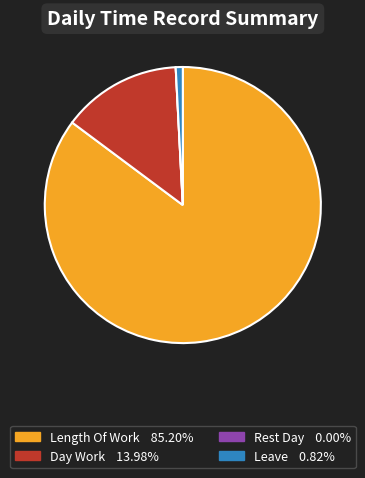

Does any single category account for the majority?

Yes